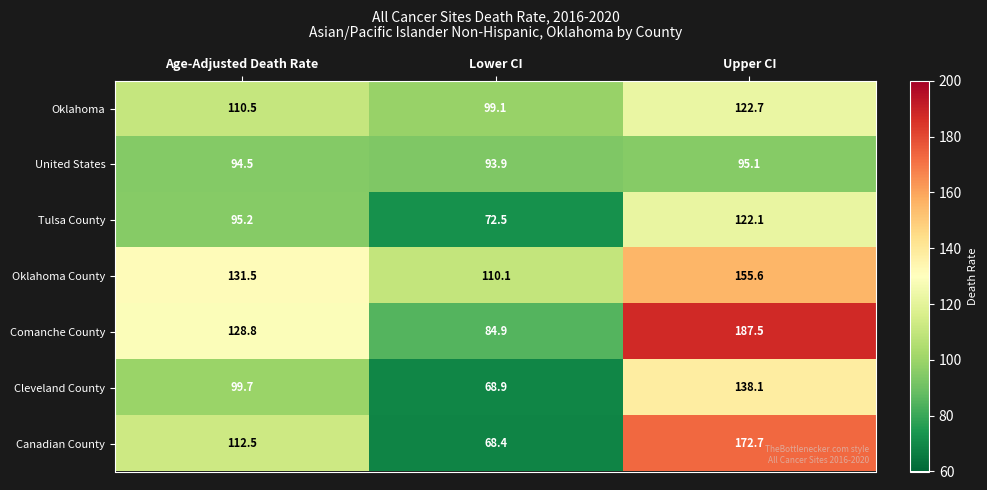

Is it true that Oklahoma County equals 110.1 at Lower CI?

True